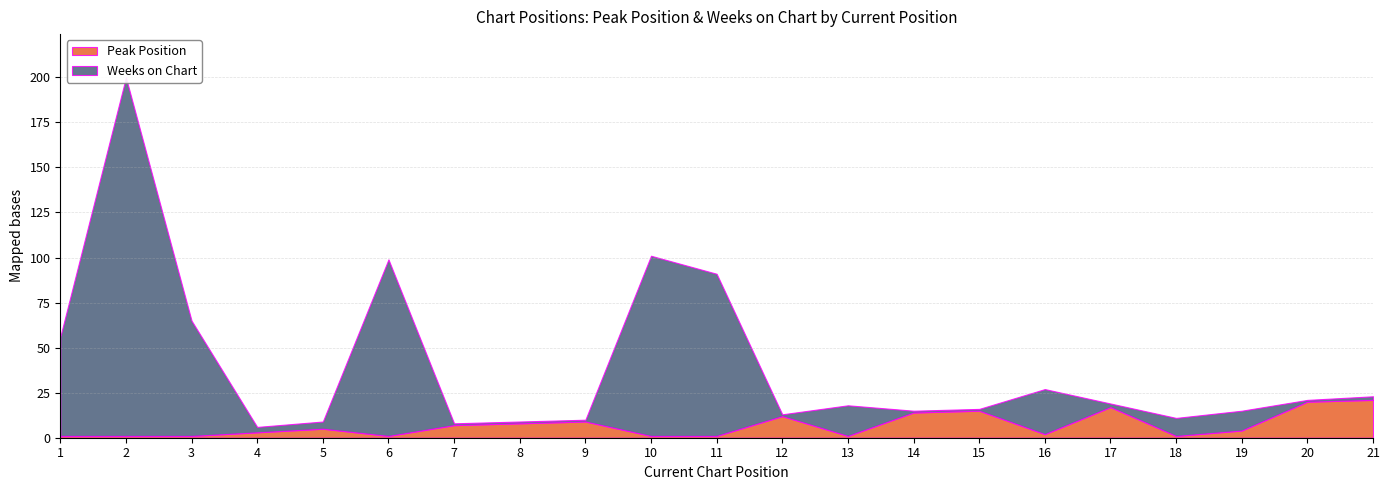

What is the total value across all series at 11?

91